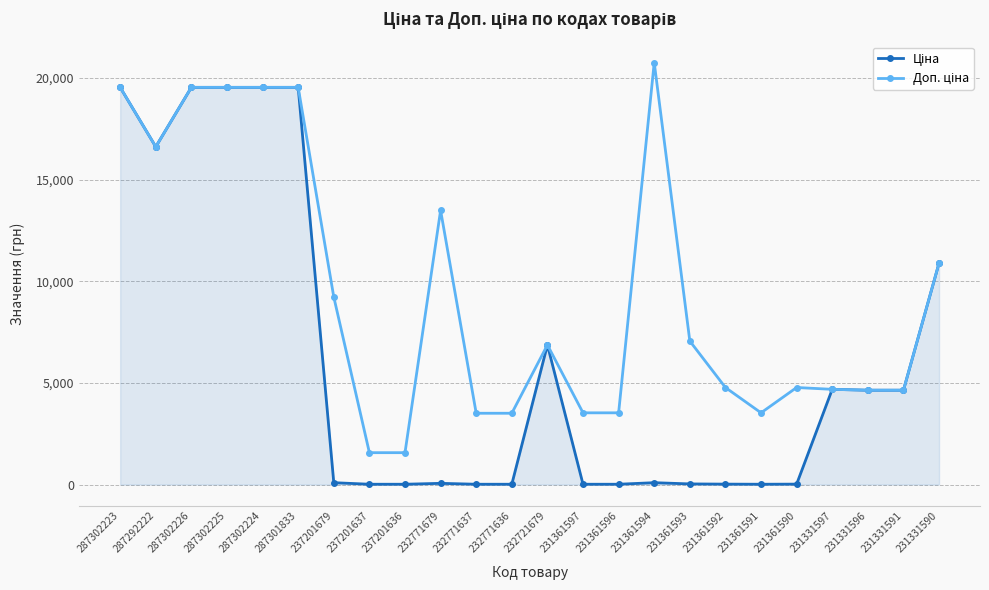

Which label corresponds to the largest value in the chart?

231361594